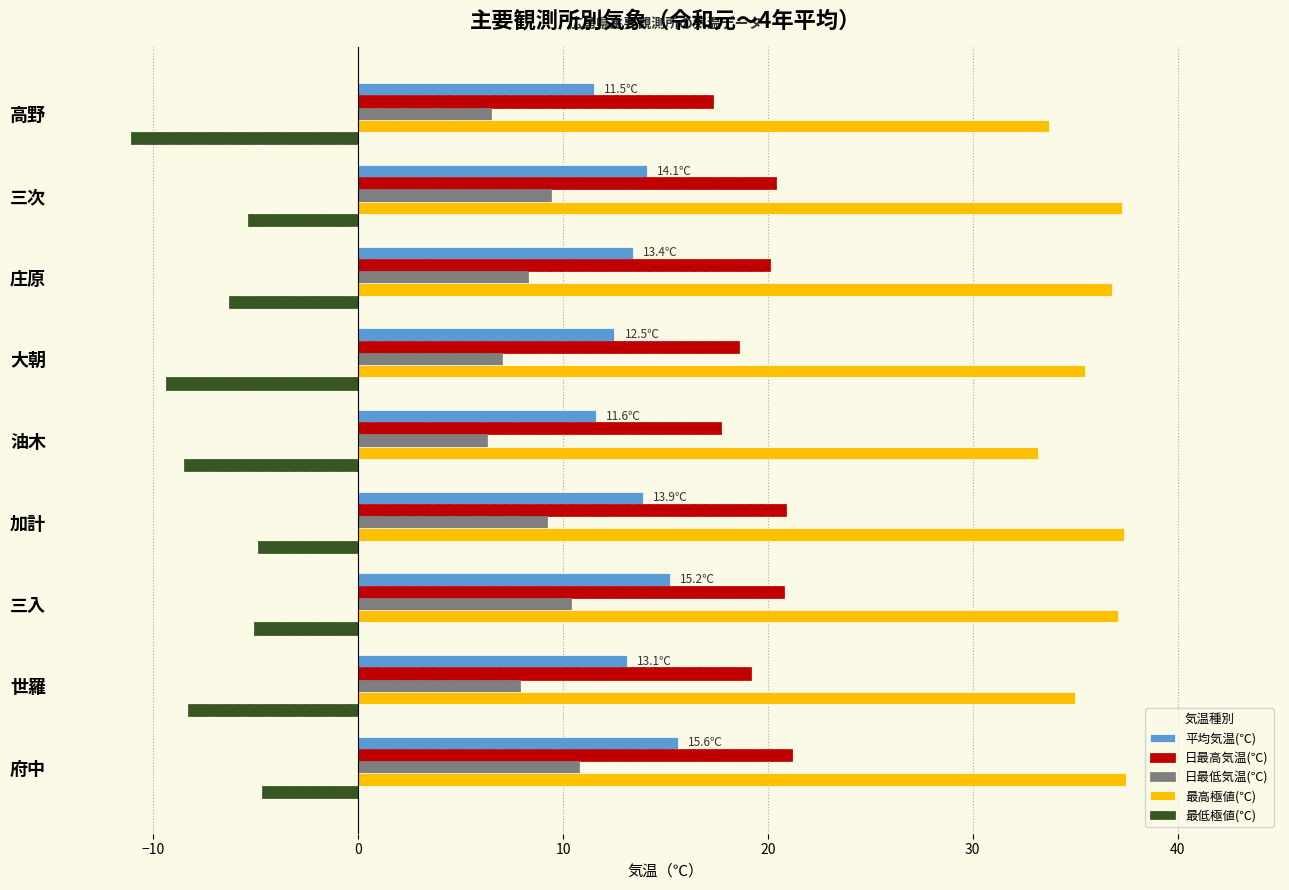

What is the maximum value shown in the chart?

37.5